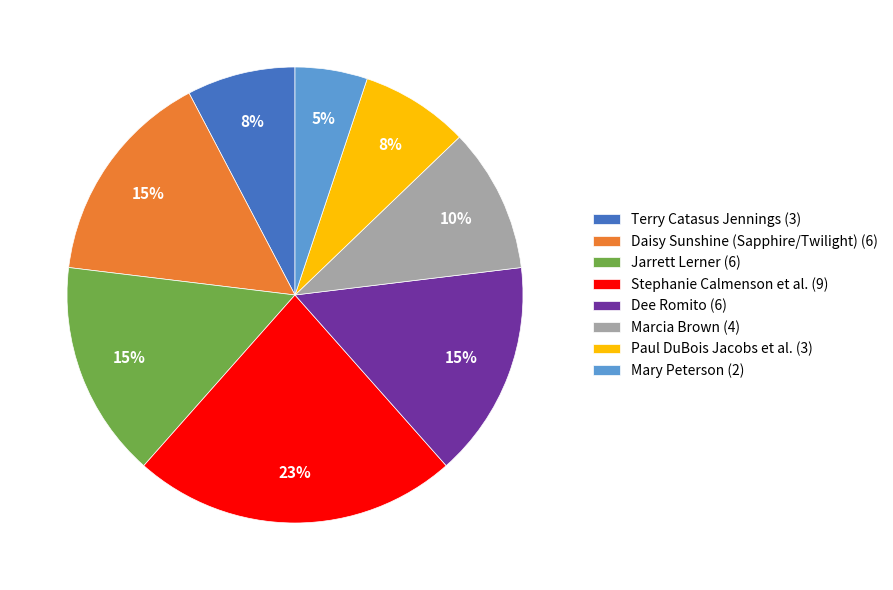

Is there a majority slice in this chart?

No